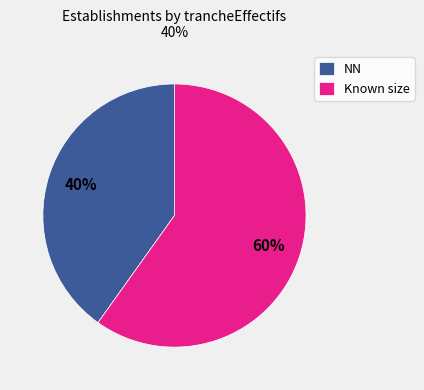

Is the sum of NN and Known size greater than half?

Yes